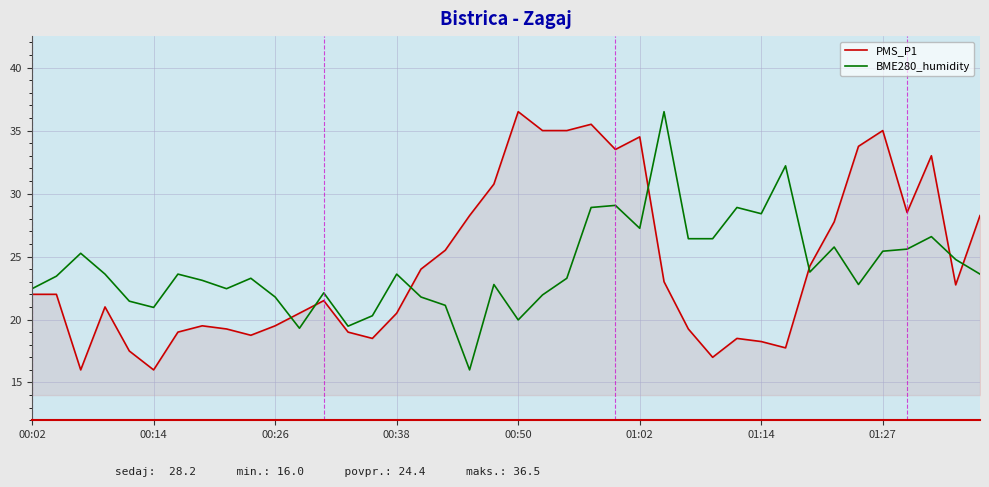

What is the minimum value shown in the chart?

16.0